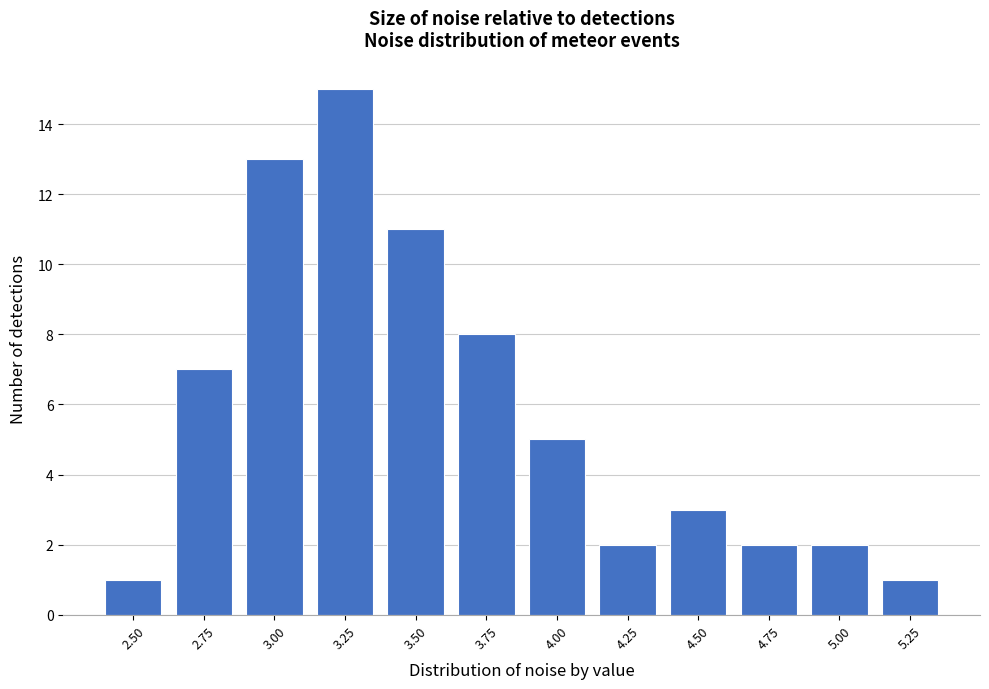

Reading left to right, extract all data points from this chart.

1	7	13	15	11	8	5	2	3	2	2	1